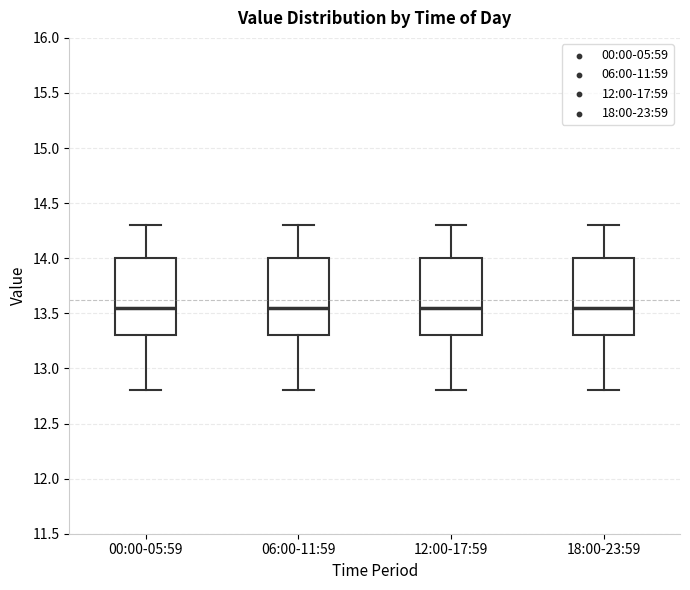

Reading left to right, transcribe this box plot: for each box, give where its median line is, the range the box spans, and where its two whiskers end, as read against the y-axis. The values are not printed on the chart, so give them approximately, as read against the axis.

00:00-05:59: median 13.55, box 13.30 to 14.00, whiskers 12.80 to 14.30
06:00-11:59: median 13.55, box 13.30 to 14.00, whiskers 12.80 to 14.30
12:00-17:59: median 13.55, box 13.30 to 14.00, whiskers 12.80 to 14.30
18:00-23:59: median 13.55, box 13.30 to 14.00, whiskers 12.80 to 14.30